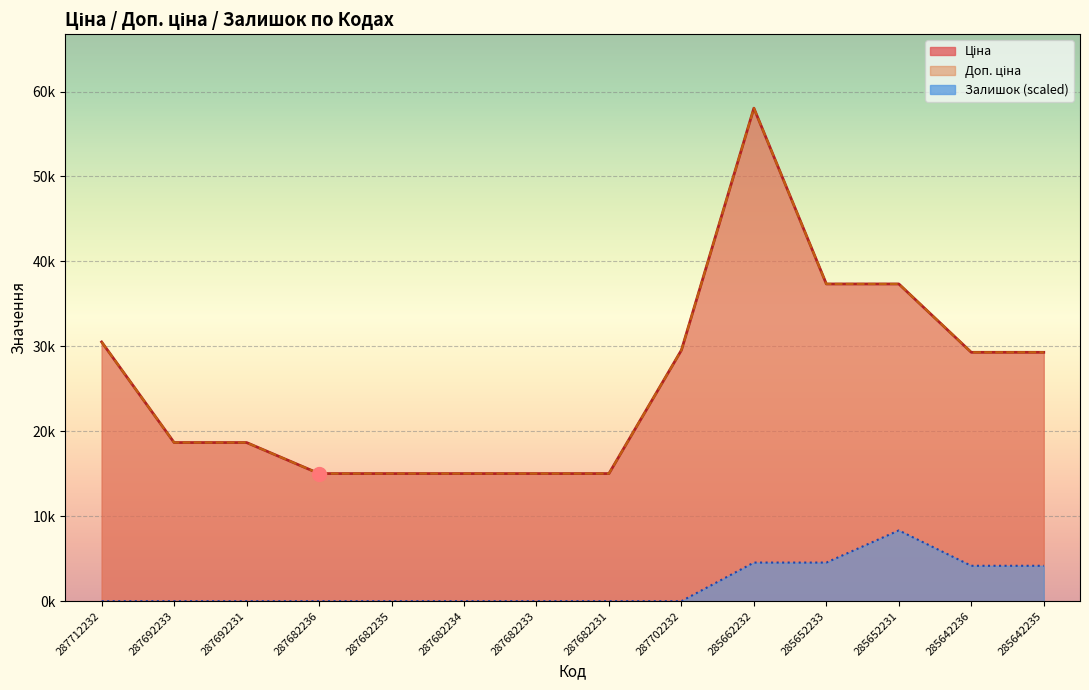

What are all the series names shown in the legend?

Ціна, Доп. ціна, Залишок